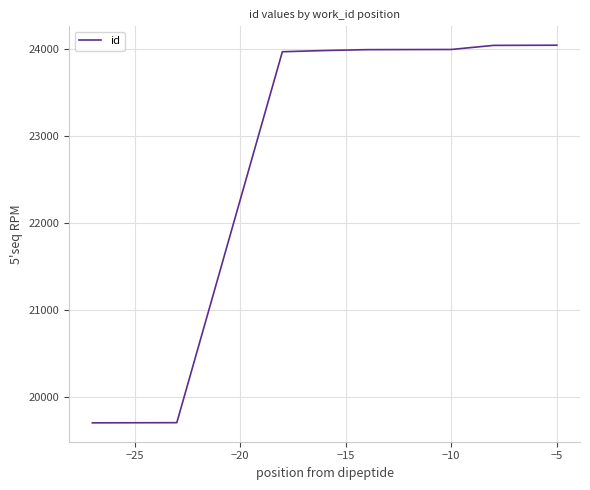

What is the smallest value displayed?

19704